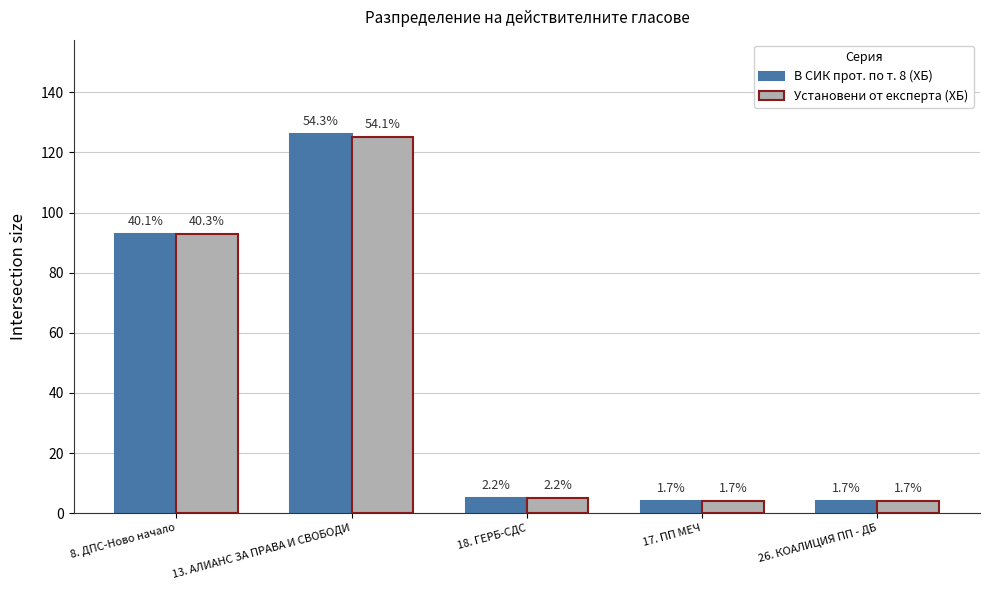

At 18. ГЕРБ-СДС, list the series in order from largest to smallest.

В СИК прот. по т. 8 (ХБ), Установени от експерта (ХБ)